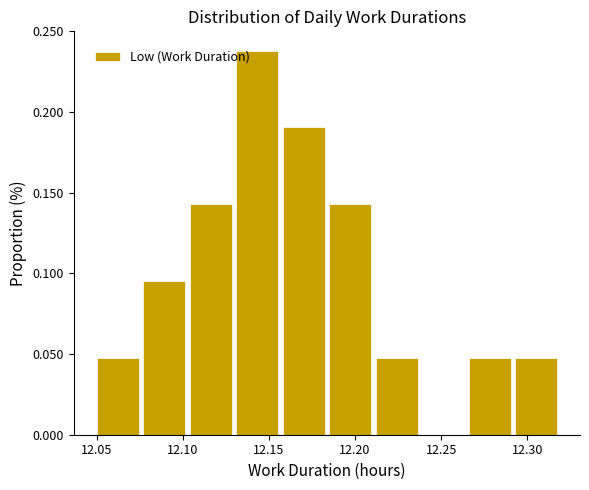

Reading left to right, list every bar in this chart as the range it spans on the x-axis followed by its height. Neither the bar edges nor the heights are printed on the chart, so give them approximately, as read against the axes.

12.050 to 12.077: 0.050
12.077 to 12.104: 0.095
12.104 to 12.131: 0.145
12.131 to 12.158: 0.240
12.158 to 12.185: 0.190
12.185 to 12.212: 0.145
12.212 to 12.239: 0.050
12.239 to 12.266: 0
12.266 to 12.293: 0.050
12.293 to 12.320: 0.050